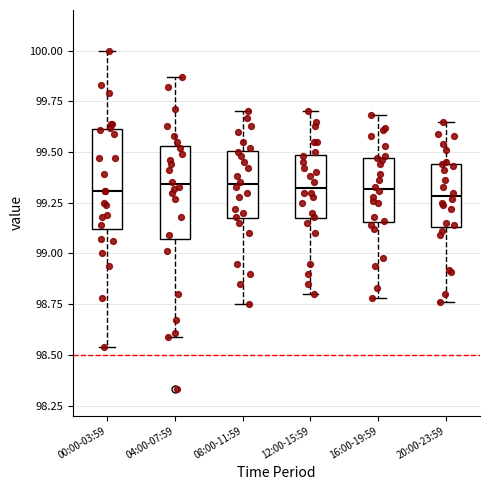

Reading left to right, read every box against the y-axis: the position of its median line, the range the box covers, and the ends of its whiskers. The values are not printed on the chart, so give them approximately, as read against the axis.

00:00-03:59: median 99.30, box 99.10 to 99.60, whiskers 98.55 to 100.00
04:00-07:59: median 99.35, box 99.05 to 99.55, whiskers 98.60 to 99.85
08:00-11:59: median 99.35, box 99.15 to 99.50, whiskers 98.75 to 99.70
12:00-15:59: median 99.35, box 99.15 to 99.50, whiskers 98.80 to 99.70
16:00-19:59: median 99.30, box 99.15 to 99.45, whiskers 98.80 to 99.70
20:00-23:59: median 99.30, box 99.15 to 99.45, whiskers 98.75 to 99.65